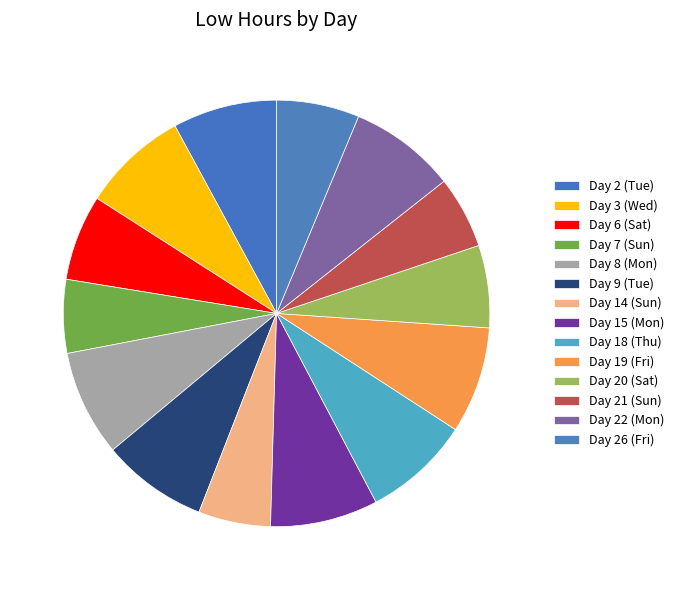

What is the ratio of the value at Day 18 (Thu) to the value at Day 8 (Mon)?

1.0